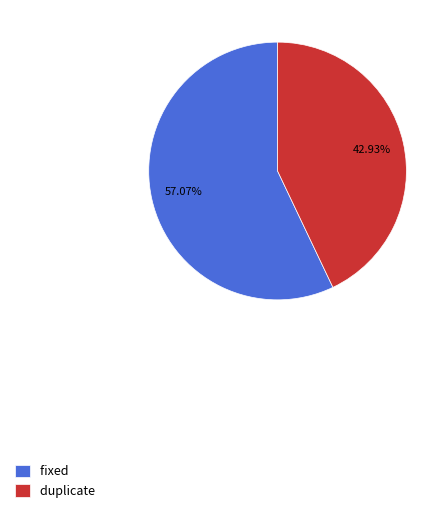

Which slice is the largest?

fixed